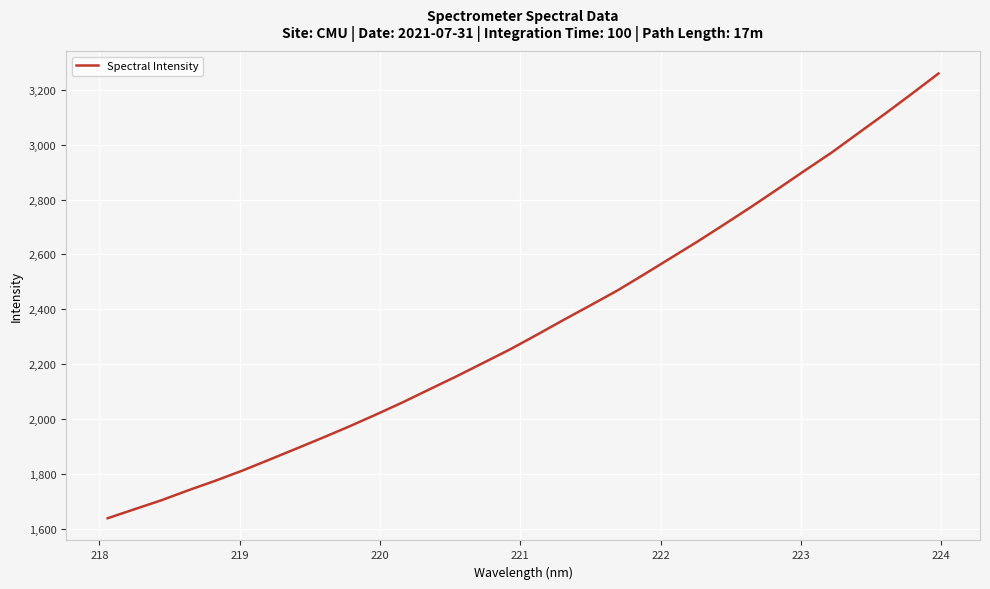

What is the average value?

2339.9